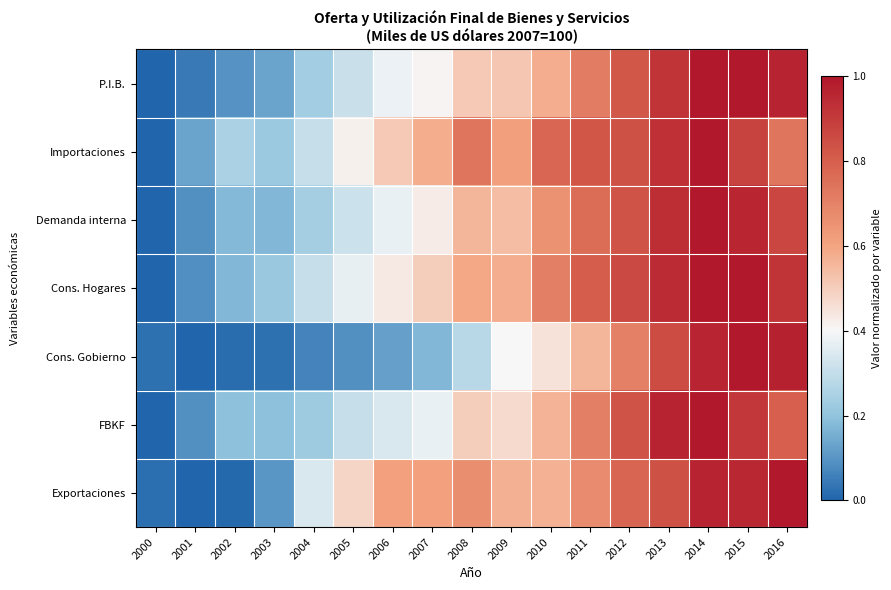

Which label corresponds to the largest value in the chart?

2015